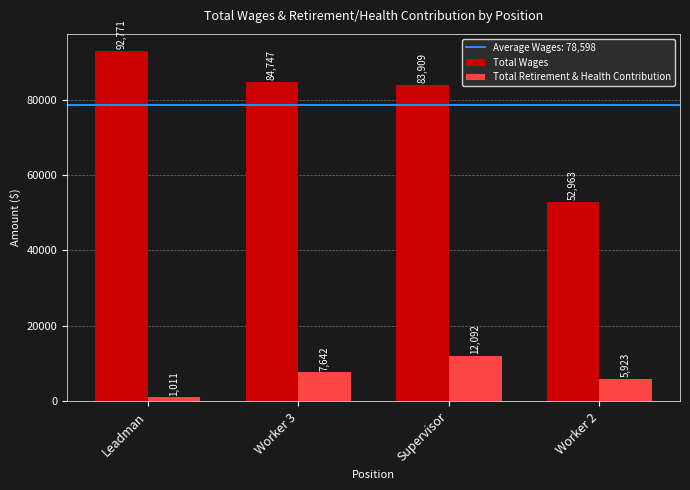

Reading left to right, list all the values displayed in this chart.

Total Wages: Leadman=92771	Worker 3=84747	Supervisor=83909	Worker 2=52963
Total Retirement & Health Contribution: Leadman=1011	Worker 3=7642	Supervisor=12092	Worker 2=5923